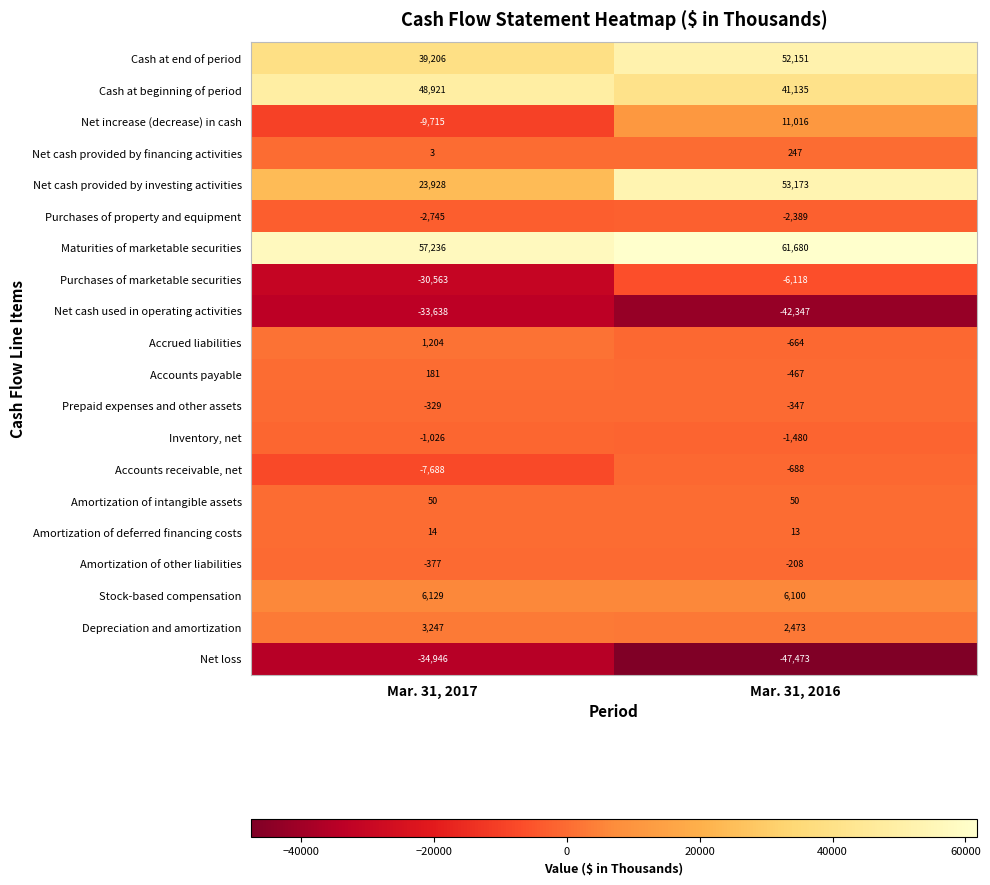

List the series in order of their peak value, lowest first.

Net loss, Net cash used in operating activities, Purchases of marketable securities, Purchases of property and equipment, Inventory, net, Accounts receivable, net, Prepaid expenses and other assets, Amortization of other liabilities, Amortization of deferred financing costs, Amortization of intangible assets, Accounts payable, Net cash provided by financing activities, Accrued liabilities, Depreciation and amortization, Stock-based compensation, Net increase (decrease) in cash, Cash at beginning of period, Cash at end of period, Net cash provided by investing activities, Maturities of marketable securities